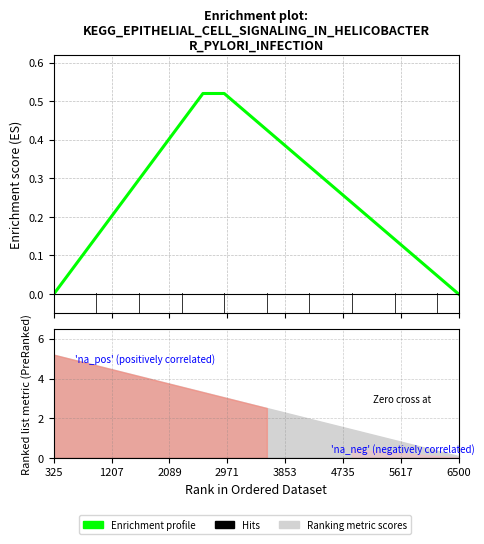

How many data points does each series have?

20